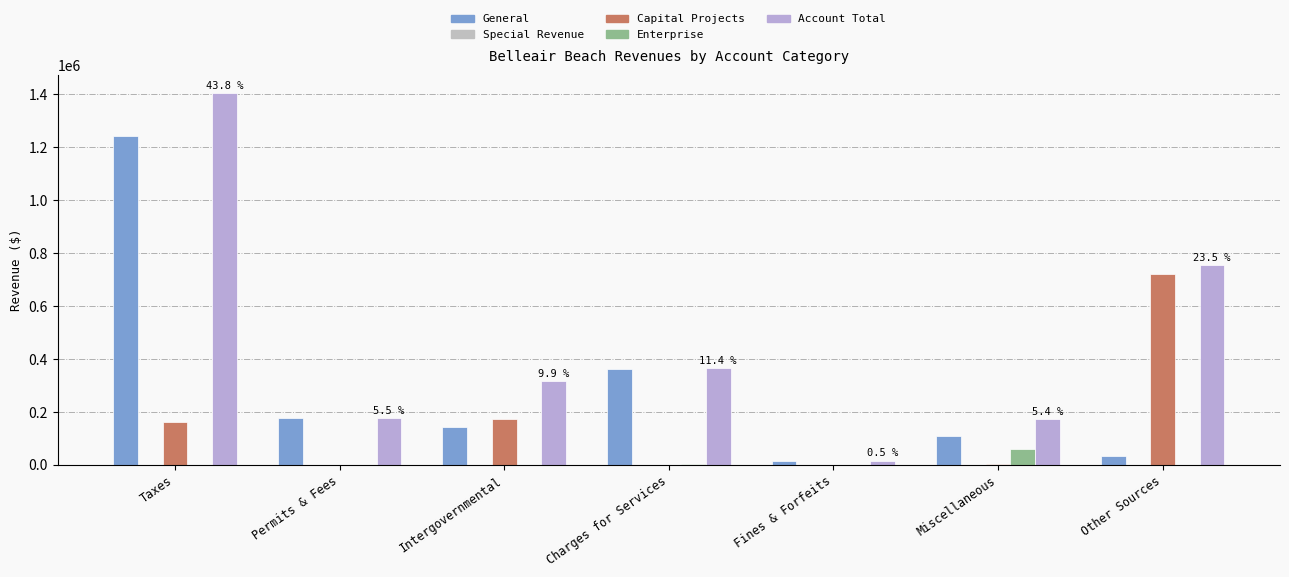

At which category is the sum across all series the highest?

Taxes